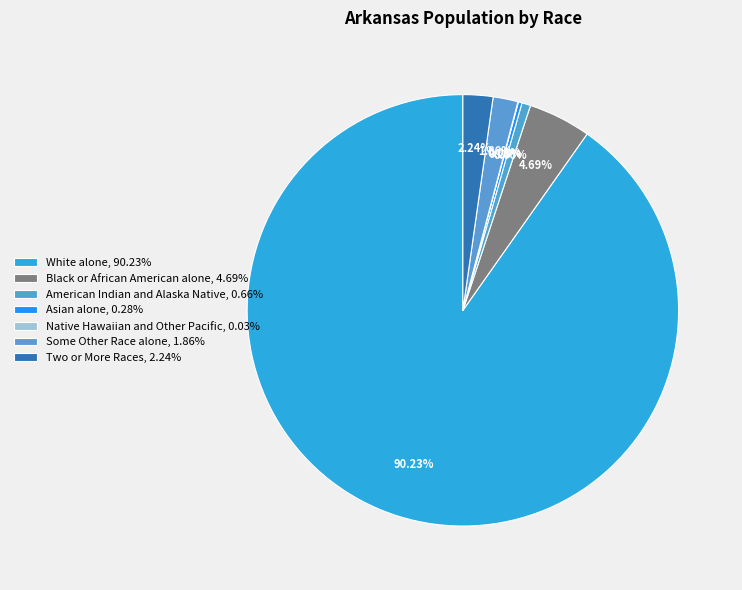

Does any single category account for the majority?

Yes